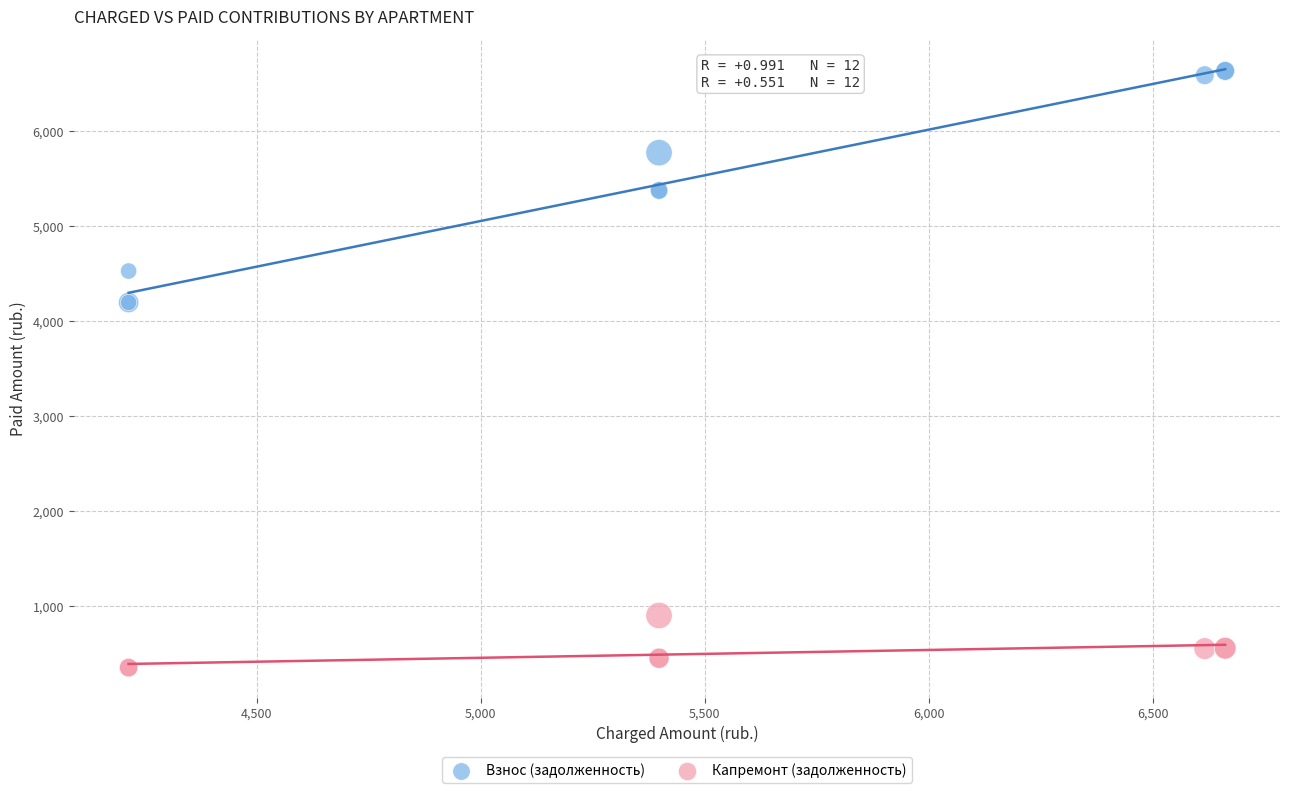

Which series has the largest Y range (max minus min)?

Взнос (задолженность)